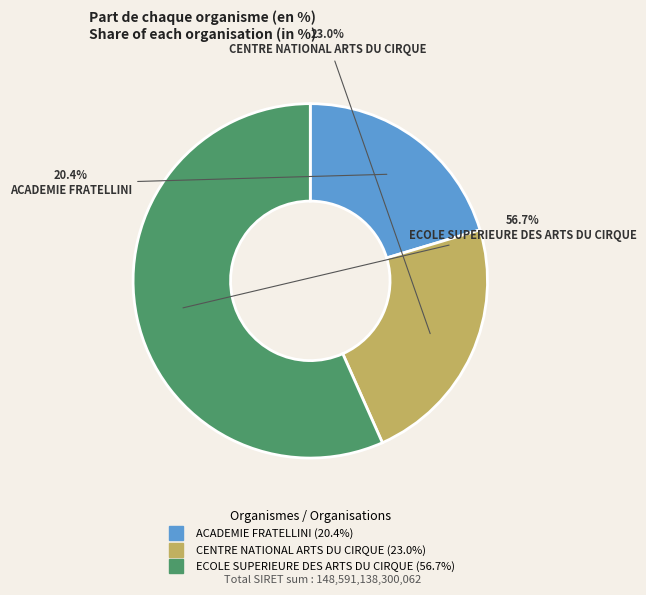

What is the ratio of the value at ACADEMIE FRATELLINI to the value at ECOLE SUPERIEURE DES ARTS DU CIRQUE?

0.4